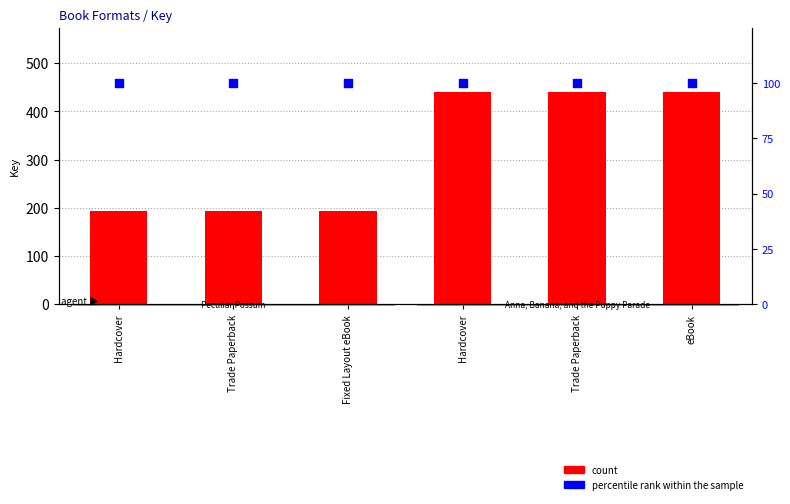

Which series has the largest total across all categories?

count